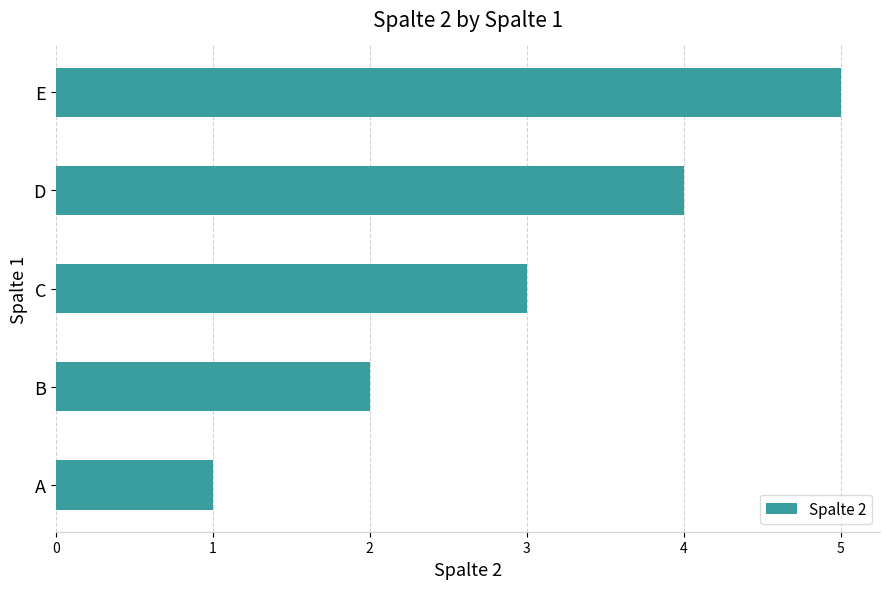

Approximately how many times larger is the value at C compared to B?

1.5